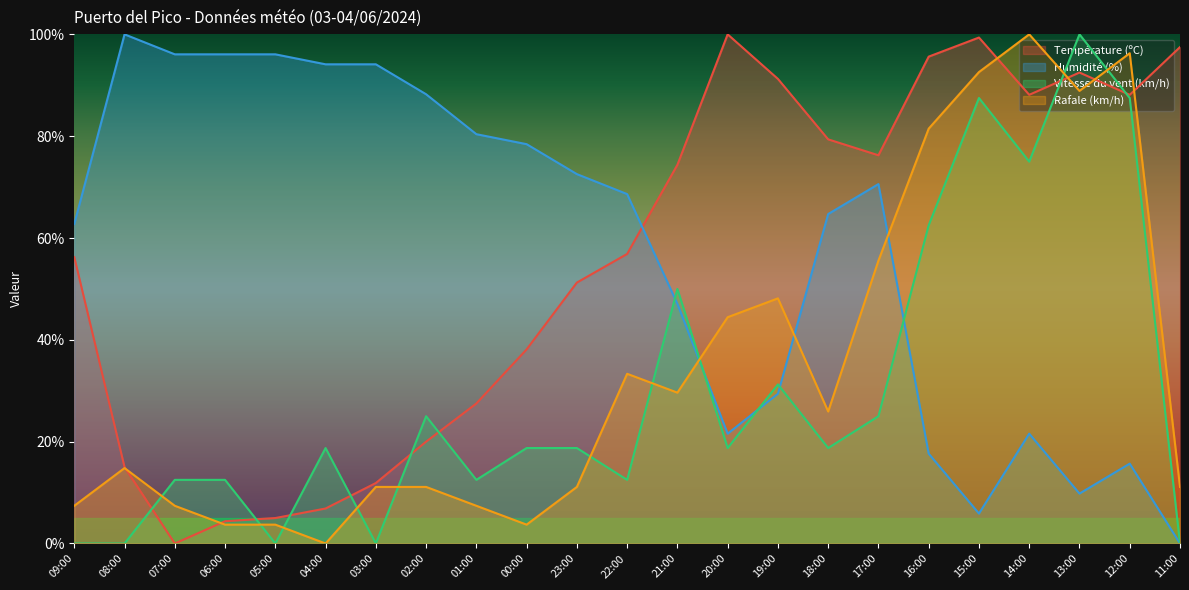

Reading right to left, what are all the values shown in this chart?

Température (ºC): 97.5	88.1	92.5	88.1	99.4	95.6	76.3	79.4	91.3	100.0	74.4	56.9	51.3	38.1	27.5	20.0	11.9	6.9	5.0	4.4	0.0	15.0	56.3
Humidité (%): 0.0	15.7	9.8	21.6	5.9	17.6	70.6	64.7	29.4	21.6	47.1	68.6	72.5	78.4	80.4	88.2	94.1	94.1	96.1	96.1	96.1	100.0	62.7
Vitesse du vent (km/h): 0.0	87.5	100.0	75.0	87.5	62.5	25.0	18.8	31.2	18.8	50.0	12.5	18.8	18.8	12.5	25.0	0.0	18.8	0.0	12.5	12.5	0.0	0.0
Rafale (km/h): 11.1	96.3	88.9	100.0	92.6	81.5	55.6	25.9	48.1	44.4	29.6	33.3	11.1	3.7	7.4	11.1	11.1	0.0	3.7	3.7	7.4	14.8	7.4